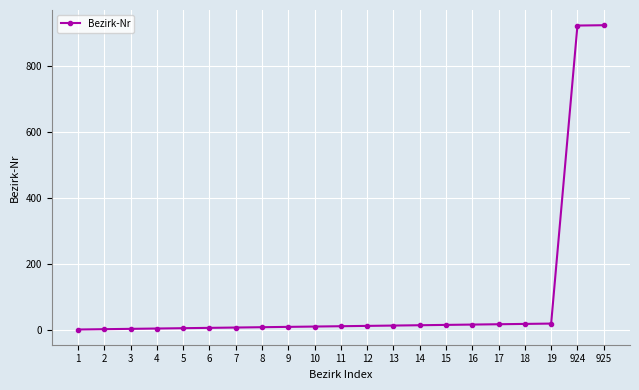

What is the difference between the second highest and second lowest values?

922